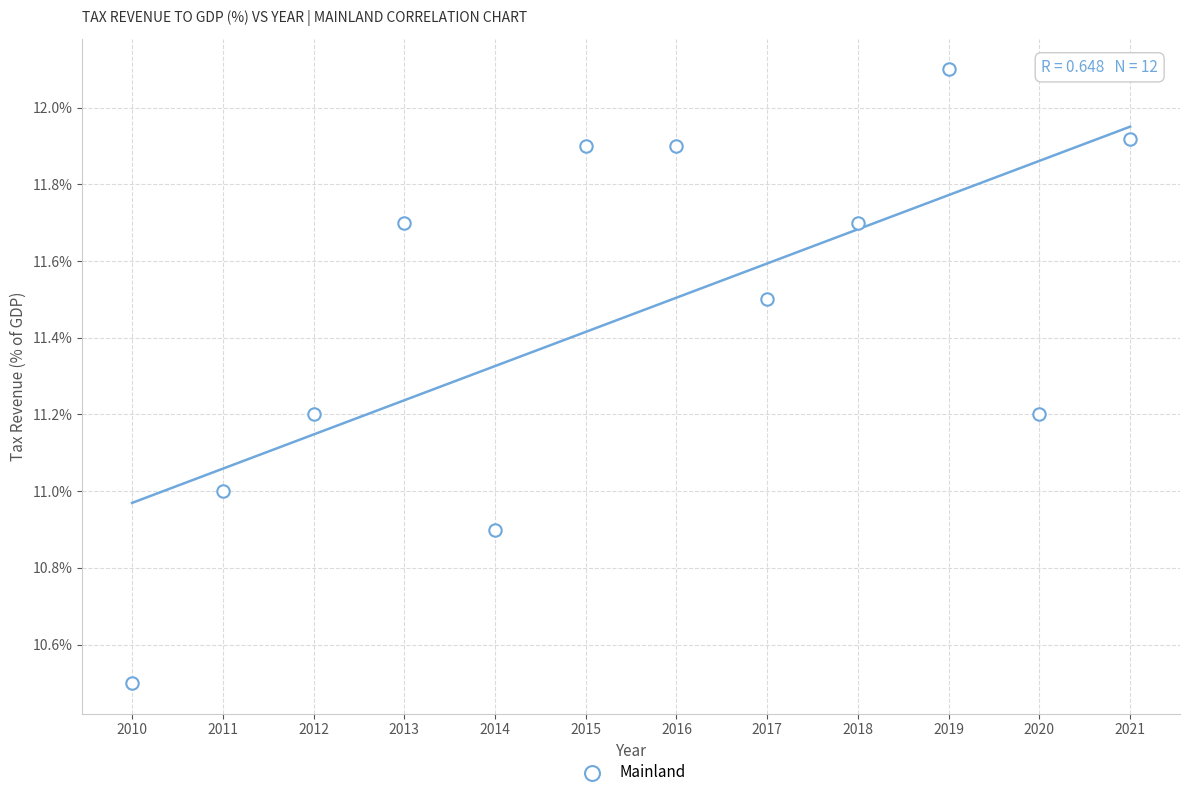

What is the average X value?

2015.5